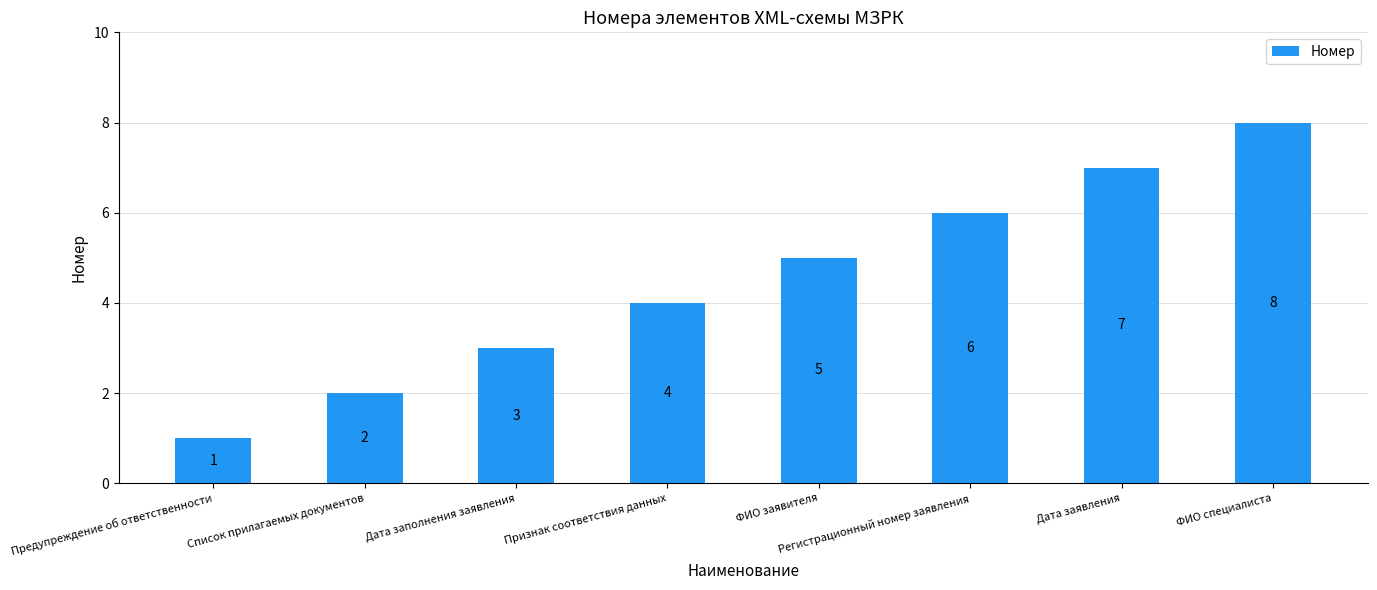

The chart shows a value of 3 at Дата заявления. True or false?

False